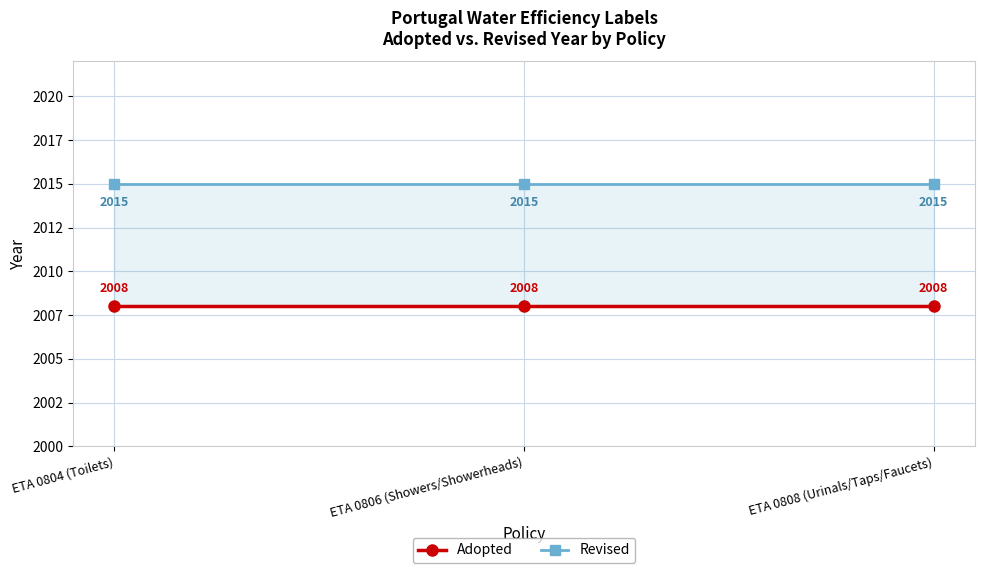

What is the spread (max minus min) of values at ETA 0804 (Toilets)?

7